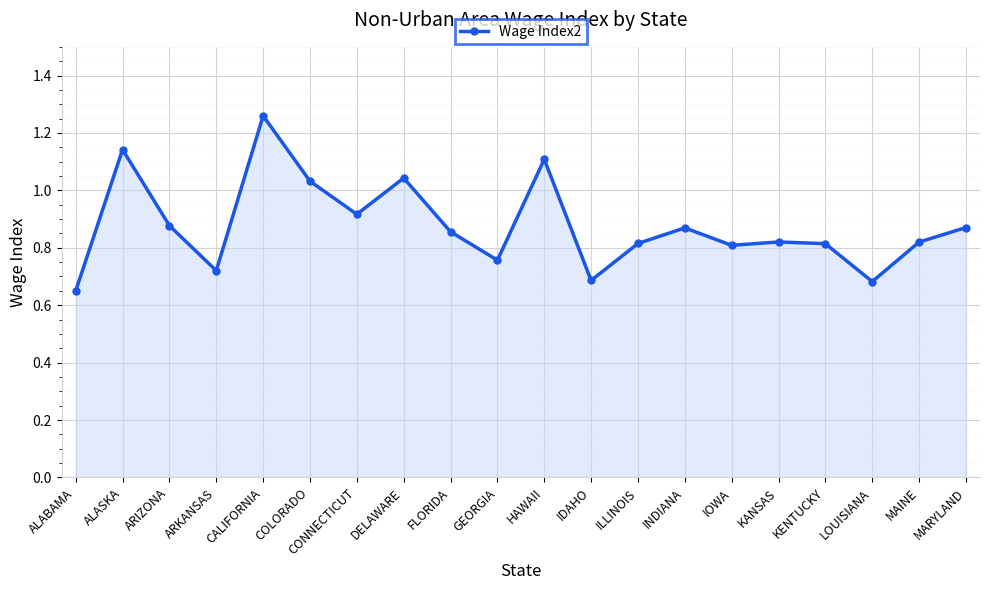

How many series are shown in this chart?

1